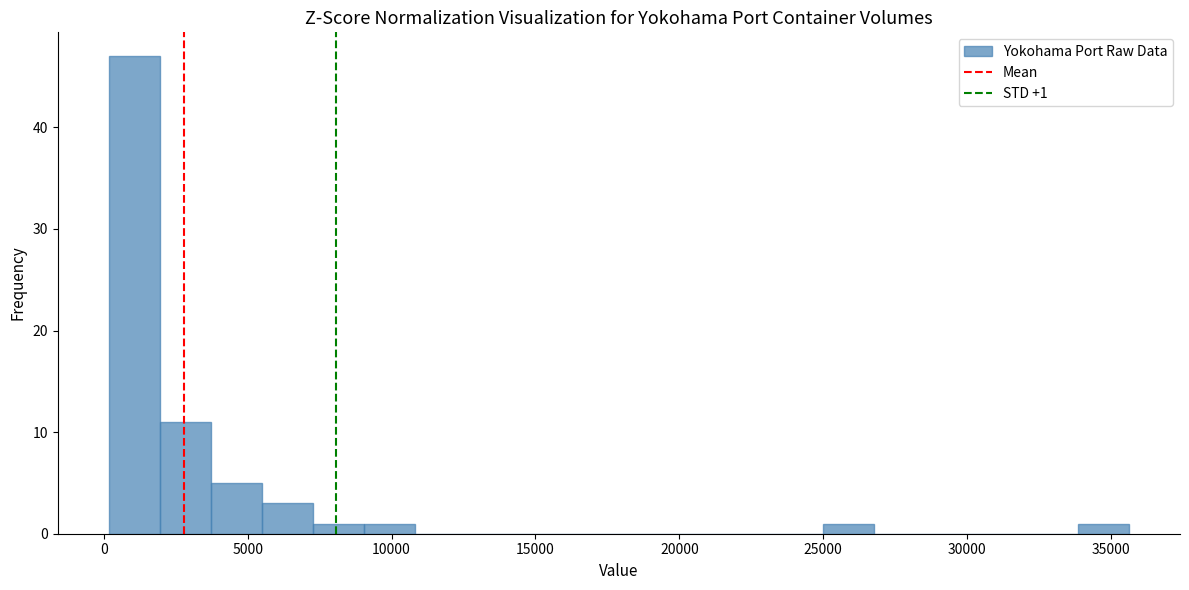

Around what value on the x-axis is the tallest bar? Give the approximate position of its centre, as read against the axis.

1000